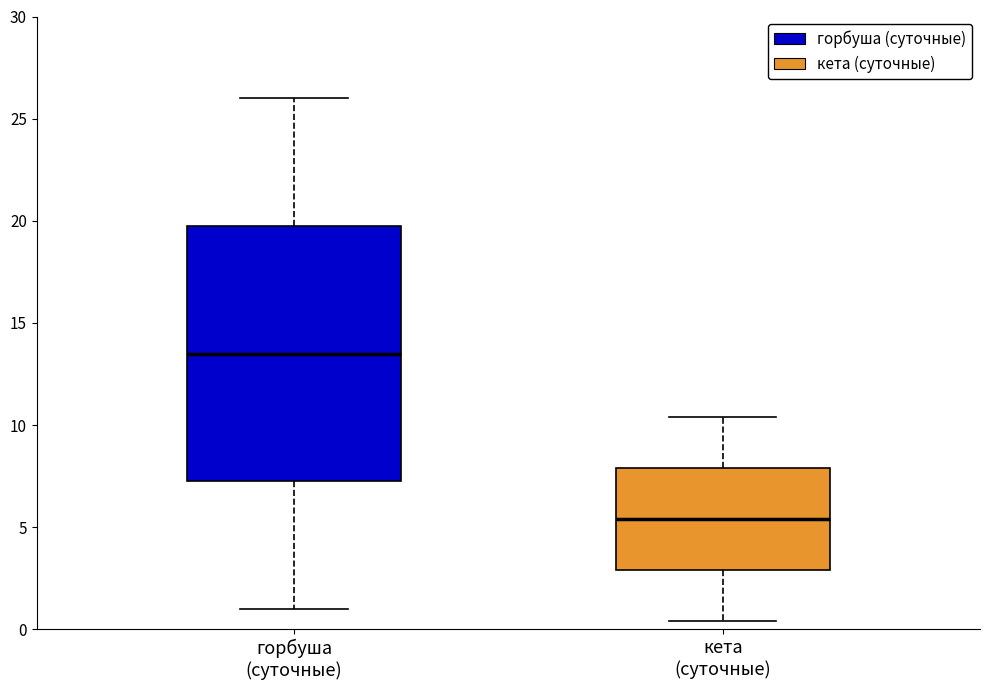

Reading left to right, transcribe this box plot: for each box, give where its median line is, the range the box spans, and where its two whiskers end, as read against the y-axis. The values are not printed on the chart, so give them approximately, as read against the axis.

горбуша (суточные): median 13.5, box 7.5 to 20.0, whiskers 1.0 to 26.0
кета (суточные): median 5.5, box 3.0 to 8.0, whiskers 0.5 to 10.5